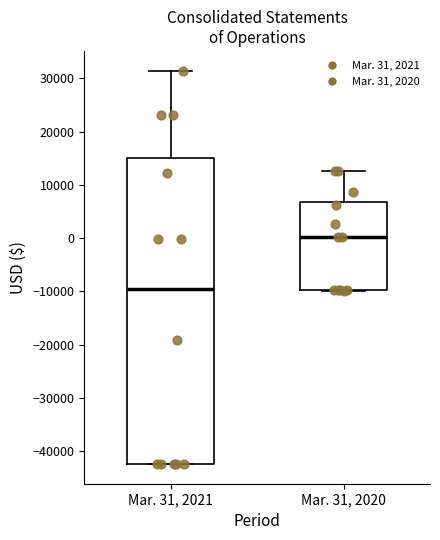

Reading left to right, transcribe this box plot: for each box, give where its median line is, the range the box spans, and where its two whiskers end, as read against the y-axis. The values are not printed on the chart, so give them approximately, as read against the axis.

Mar. 31, 2021: median -10000, box -42000 to 15000, whiskers -42000 to 31000
Mar. 31, 2020: median 0, box -10000 to 7000, whiskers -10000 to 13000